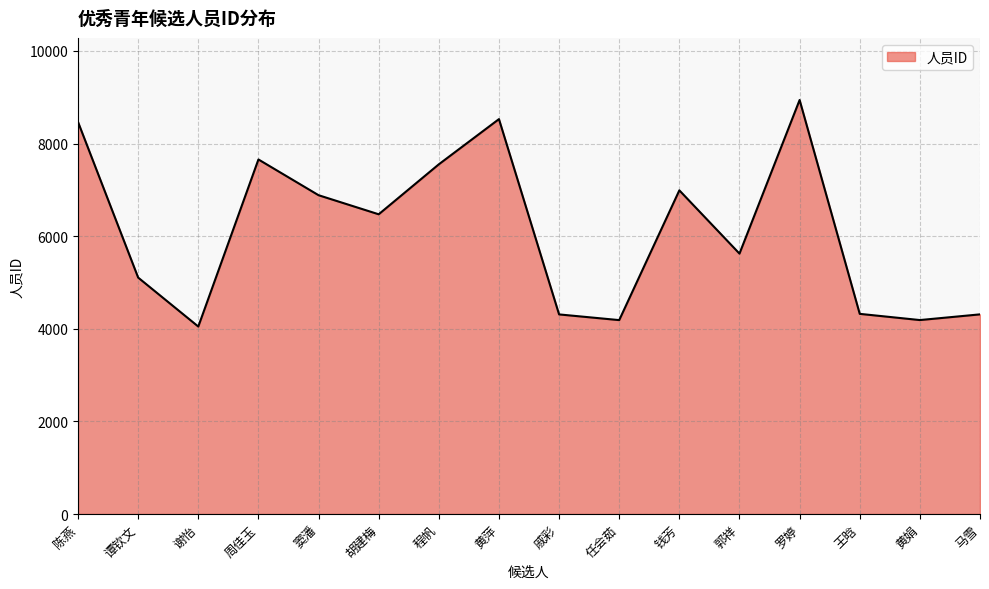

How many lines are shown in the chart?

1